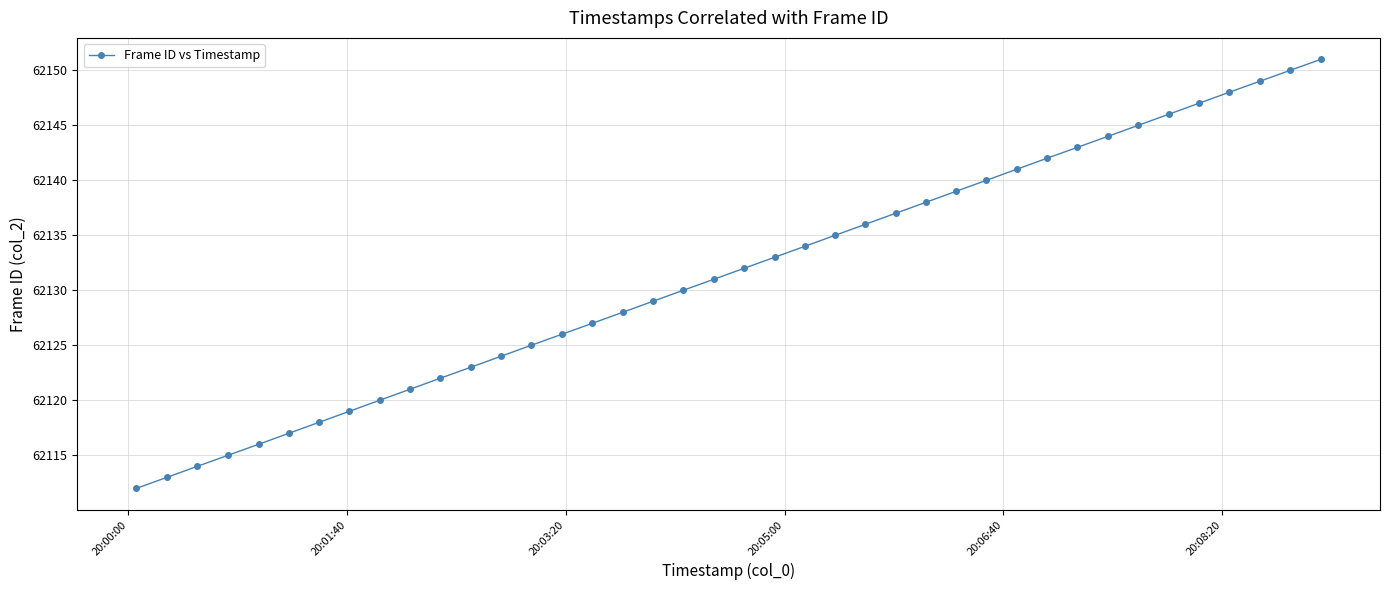

What is the average value?

62132